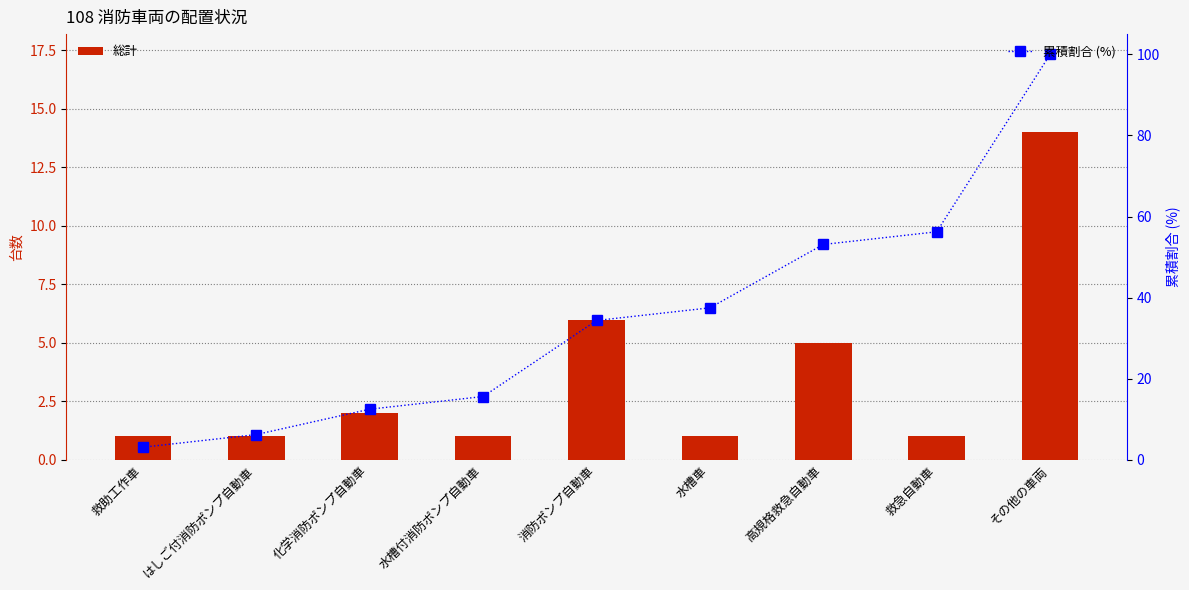

What position from the right is その他の車両?

1